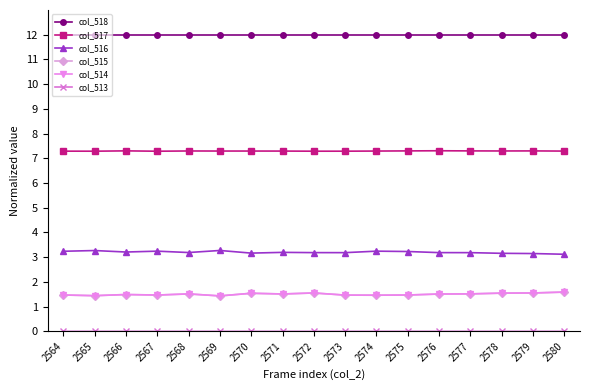

True or false: col_515 has more than 0 interior local peaks.

True